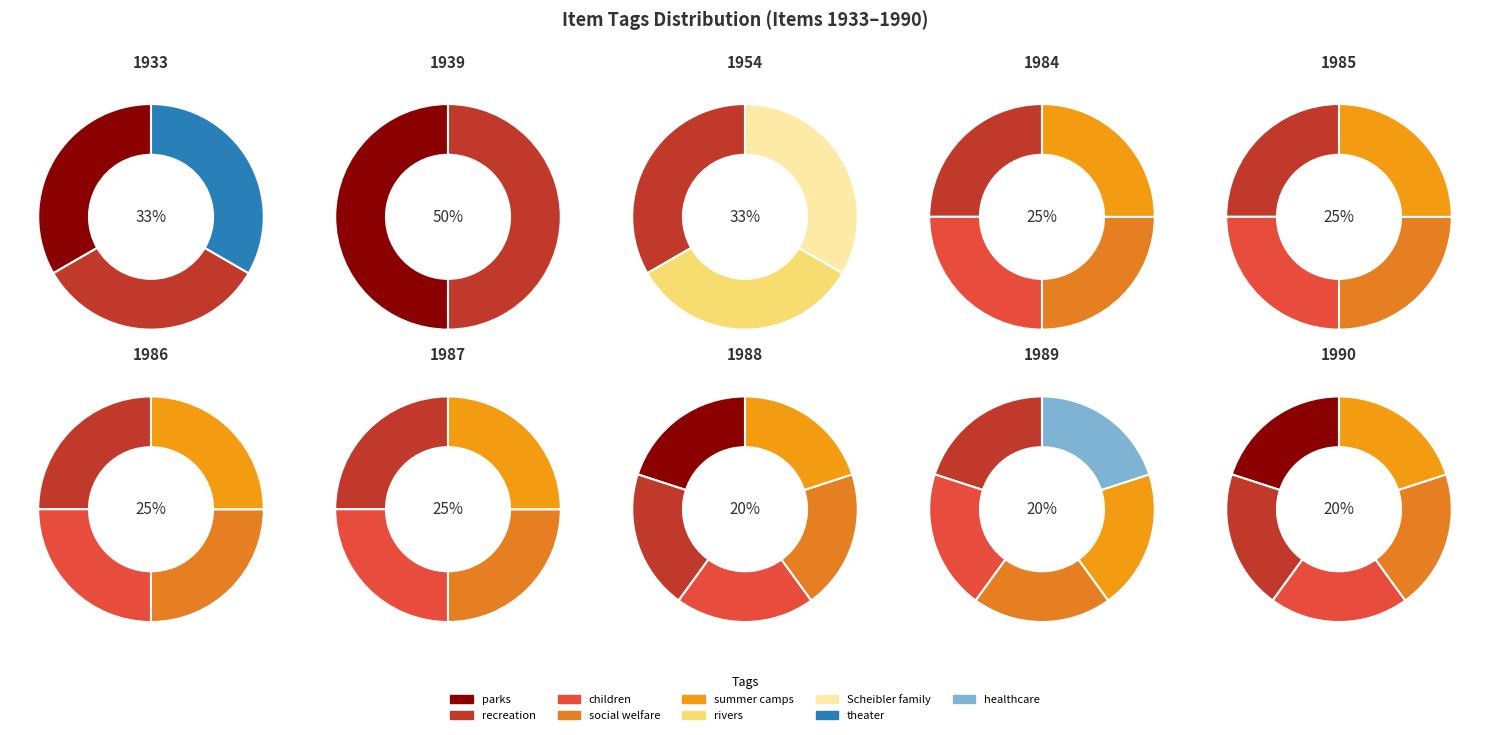

Count the number of slices in the pie.

9